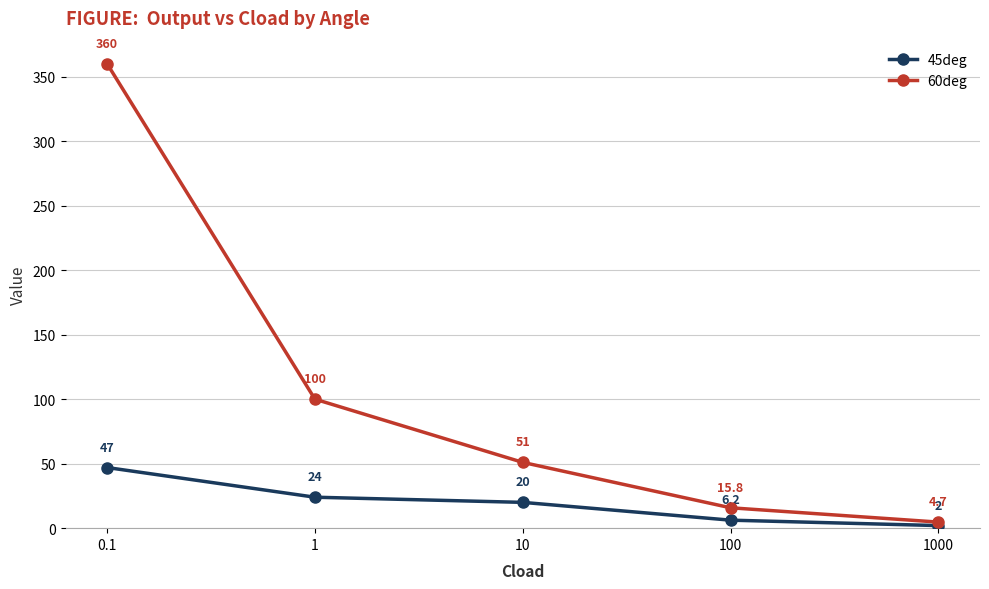

List the labels in order of 60deg value, smallest first.

1000, 100, 10, 1, 0.1